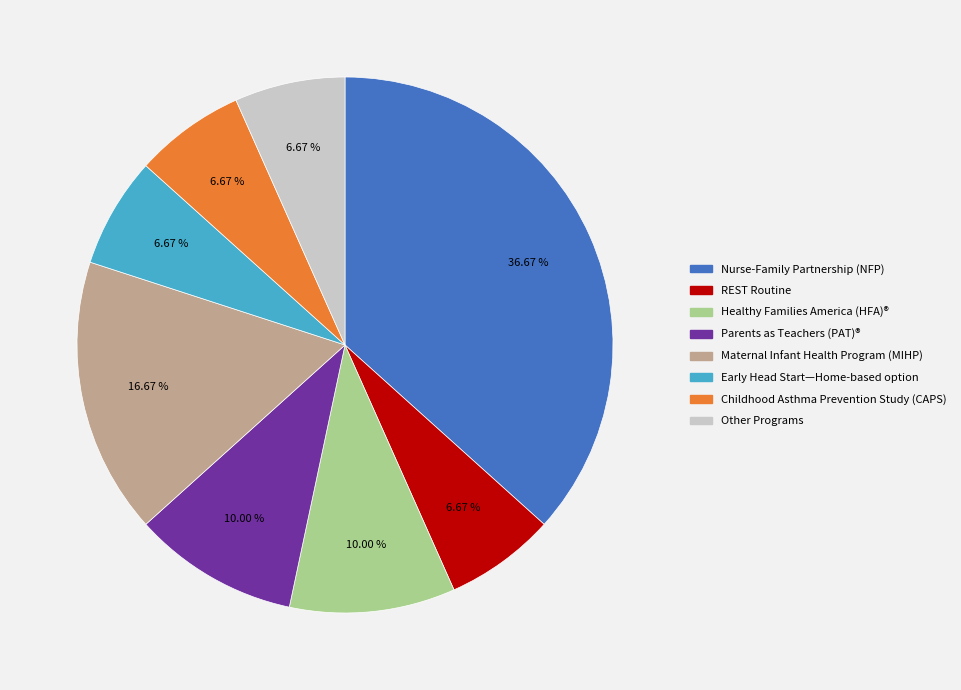

Is there any slice that represents more than half of the pie?

No